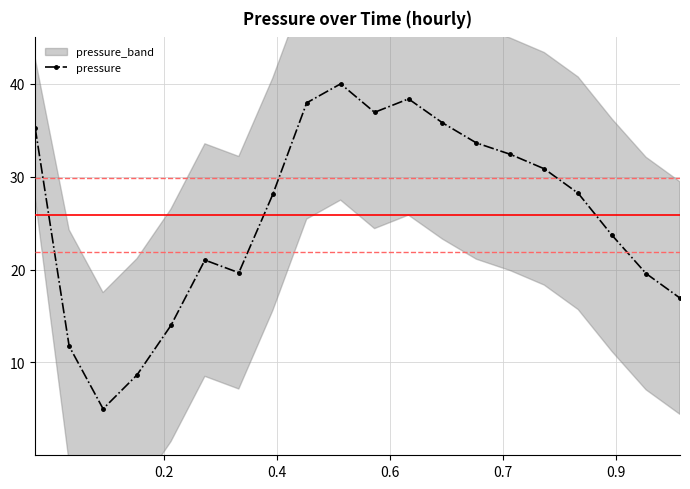

How many interior local valleys does the pressure series have?

3